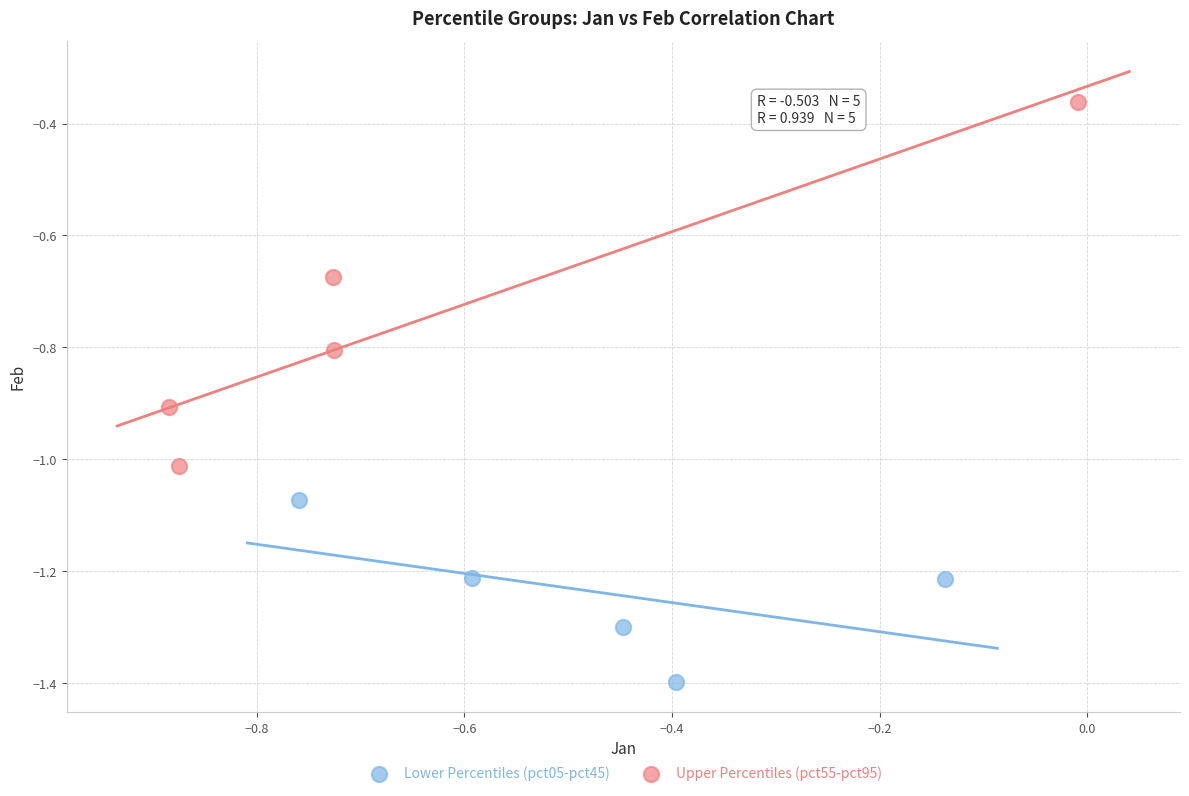

Which series contains the highest Y value?

Upper Percentiles (pct55-pct95)